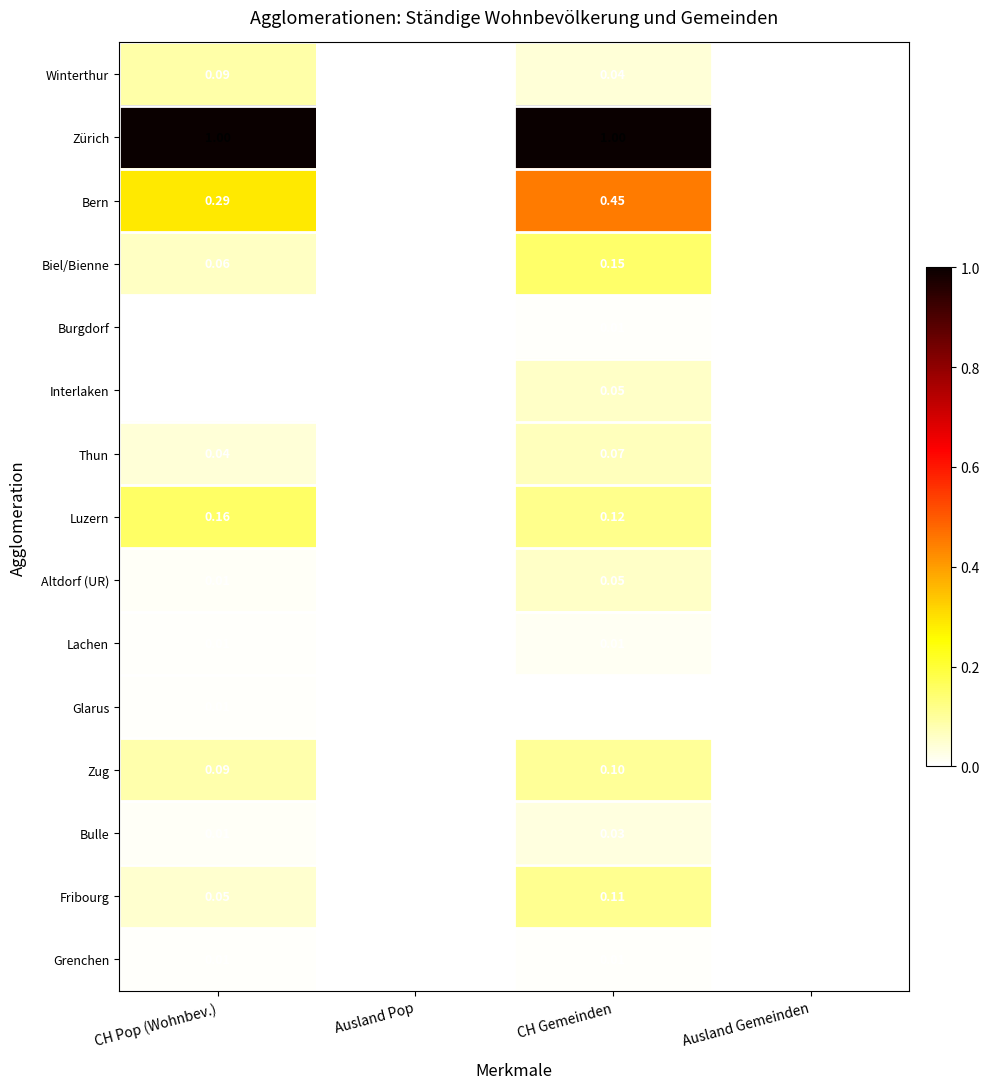

Which series has the largest total across all categories?

Zürich